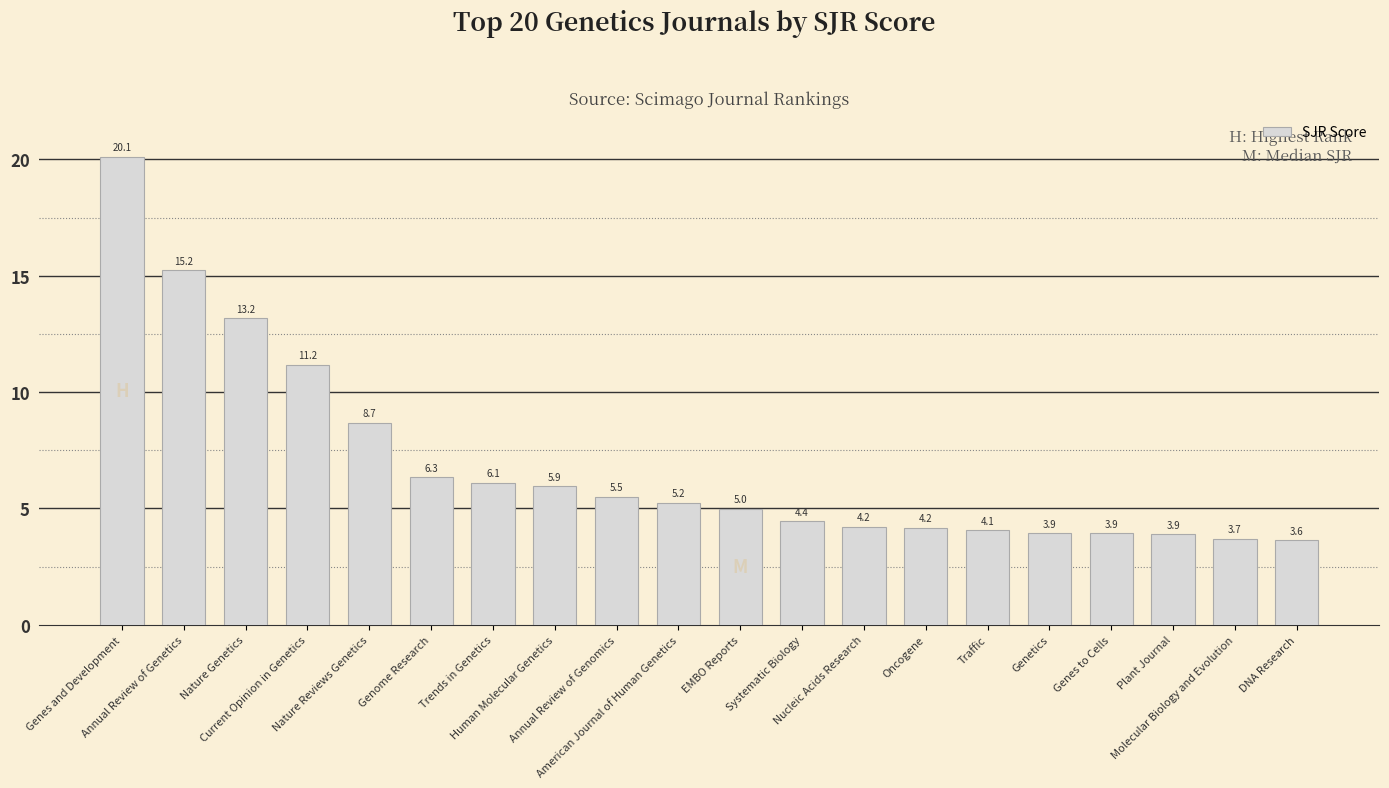

Where is the data nearest to the value 11?

Current Opinion in Genetics